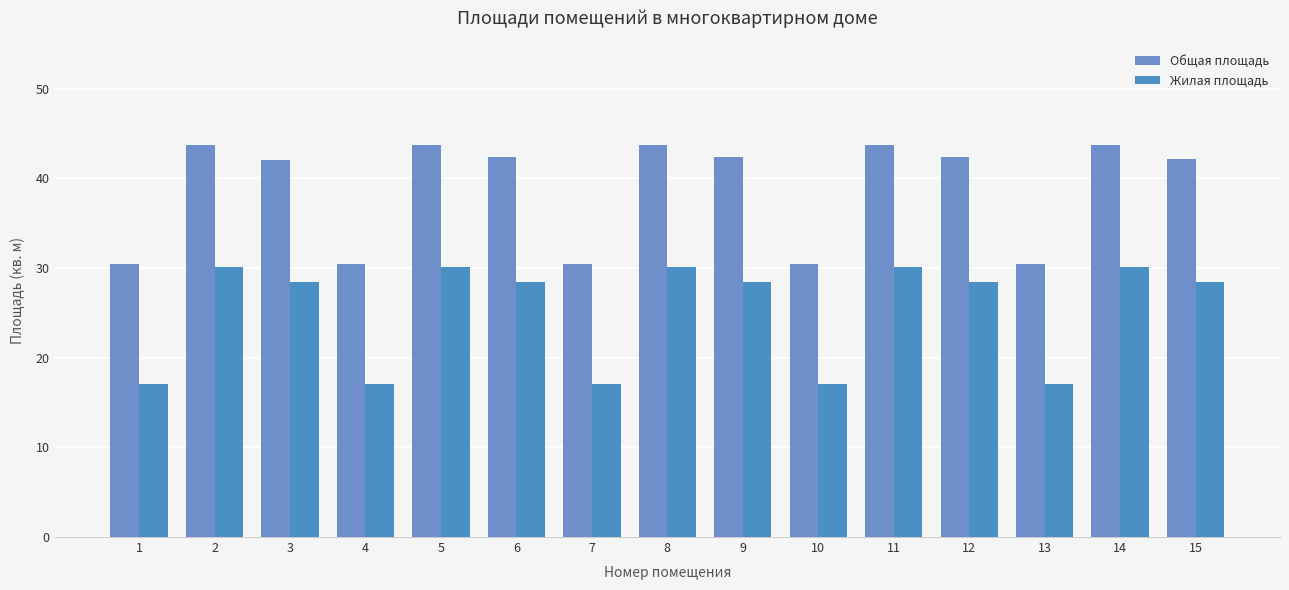

What is the value of the Общая площадь bar at the 3rd from the left?

42.0